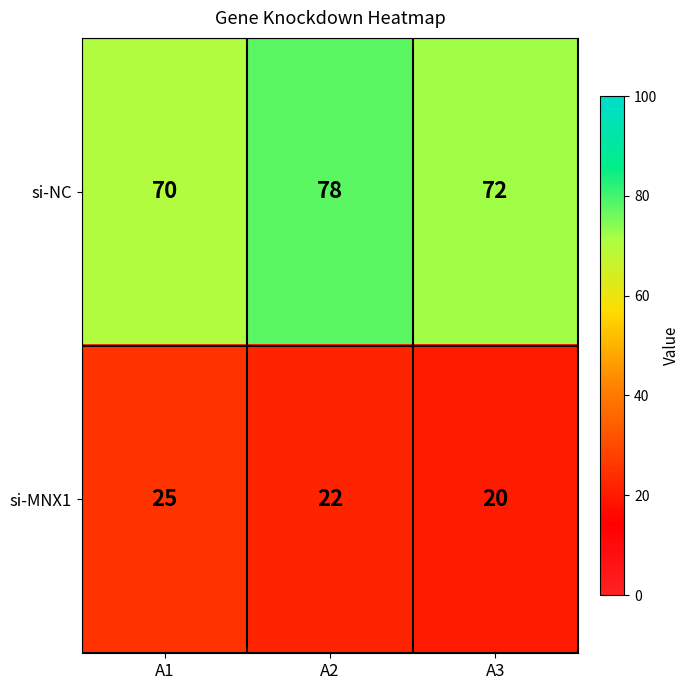

At how many categories does at least one series exceed 28?

3